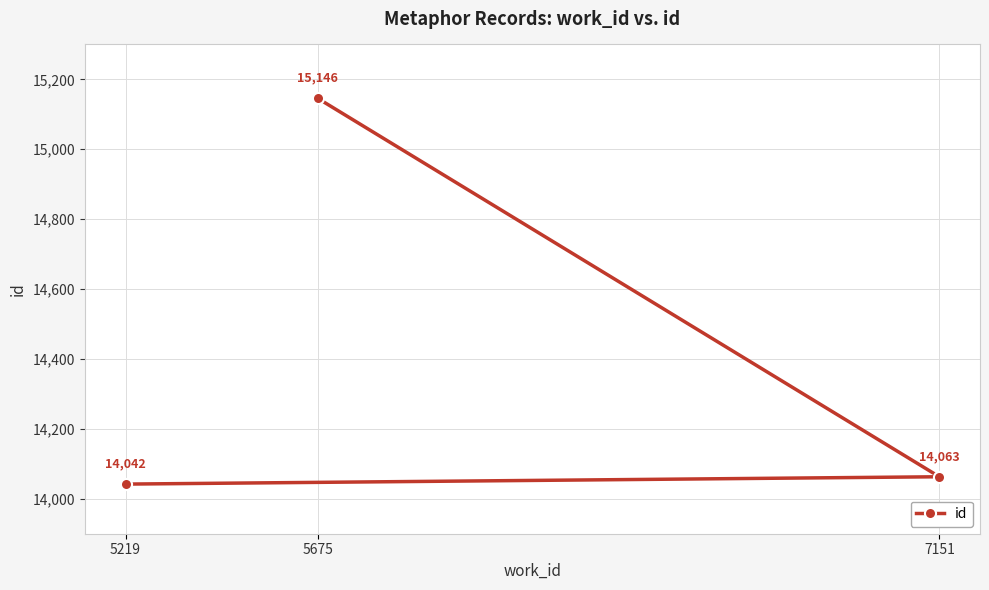

How many values are below 14063?

1